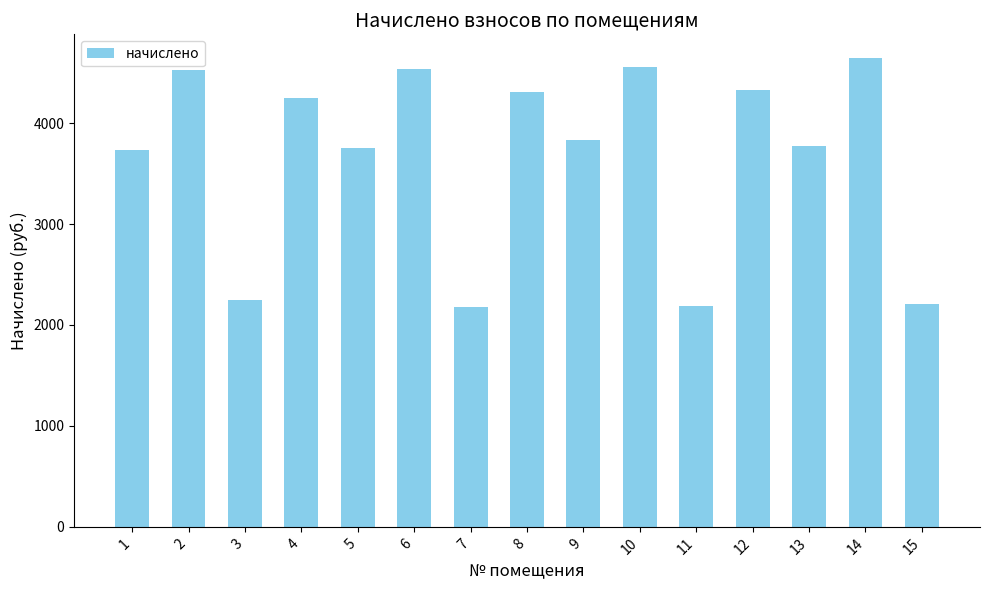

What is the value of the 14th bar from the left?

4647.2